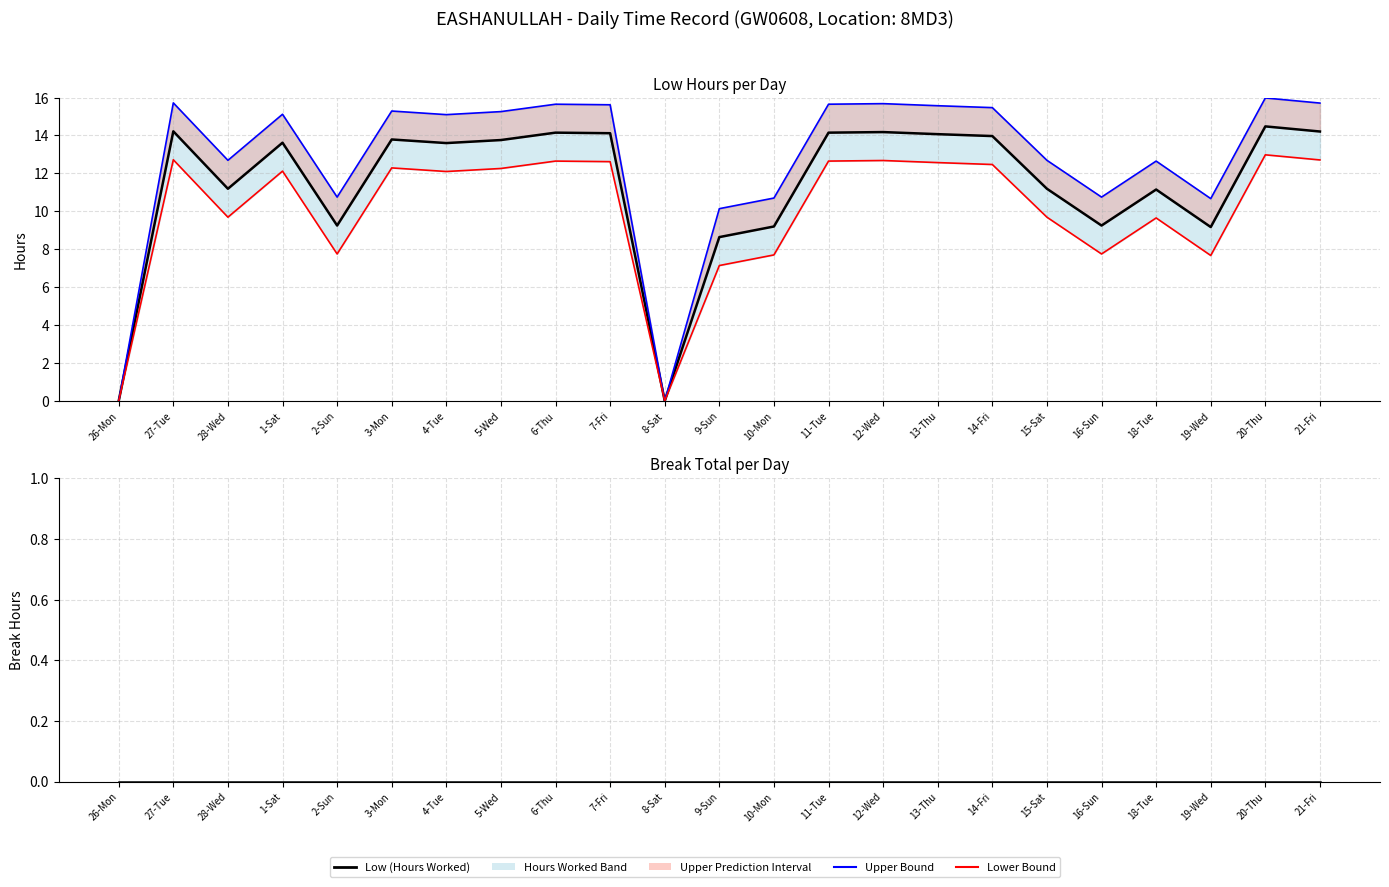

Count the number of data series in this chart.

4